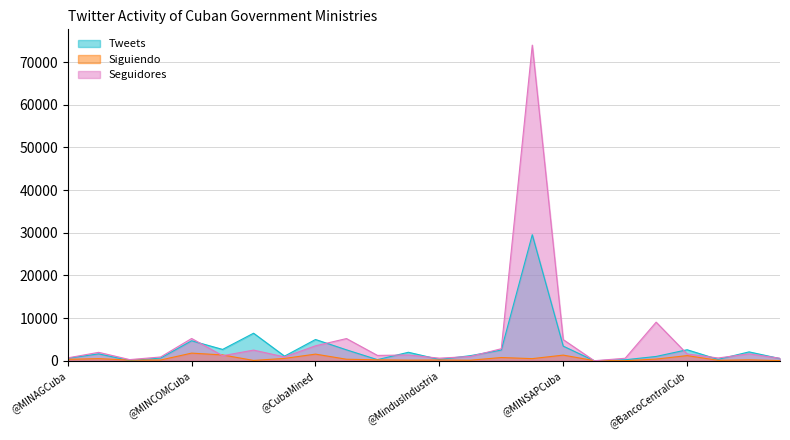

At which label does Siguiendo first exceed 330?

@citmacuba